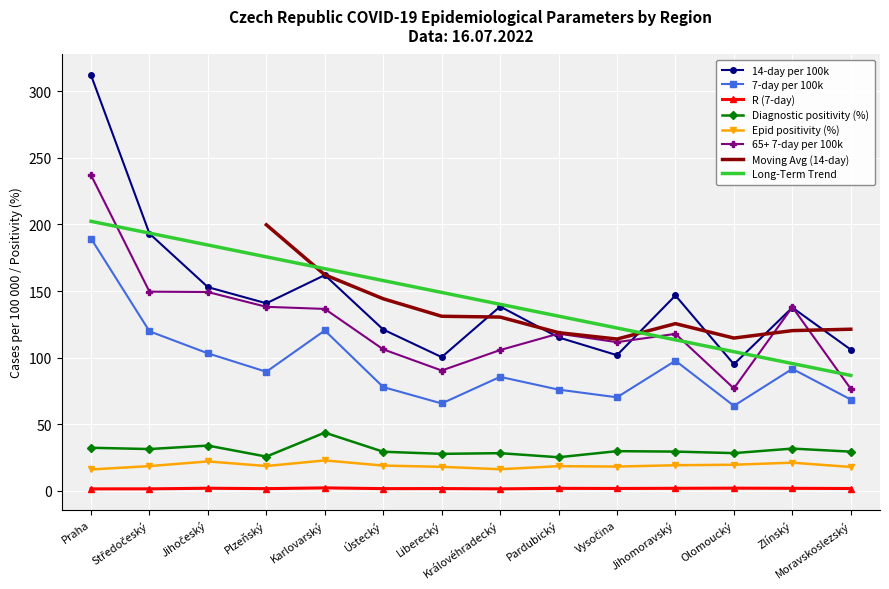

What is the label of the 13th point from the left?

Zlínský